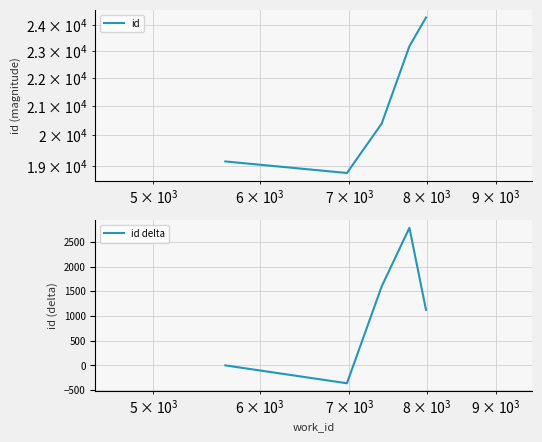

In id, how many points are lower than both neighbors (excluding endpoints)?

1